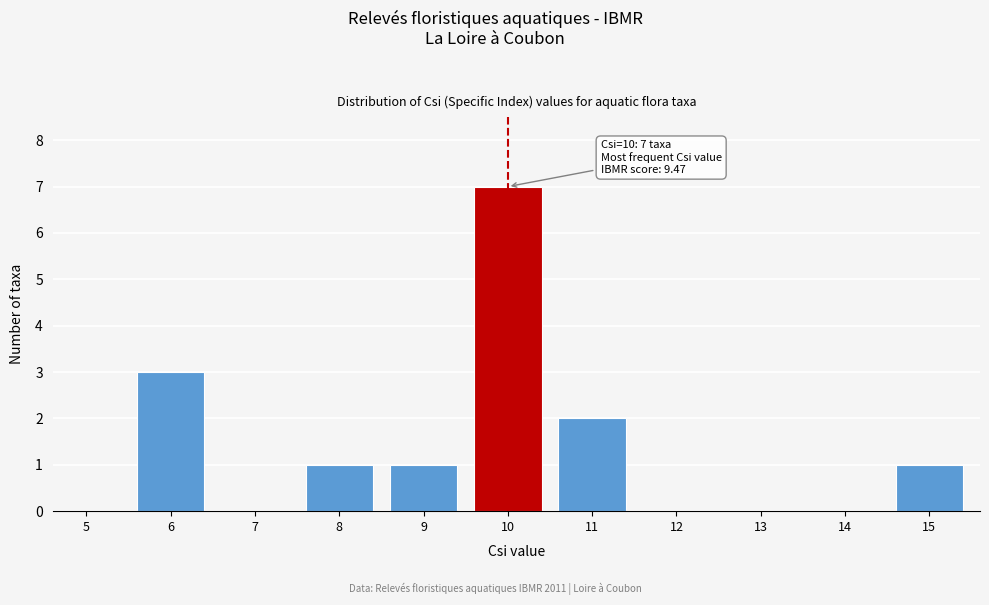

Reading left to right, list all the values displayed in this chart.

5=0	6=3	7=0	8=1	9=1	10=7	11=2	12=0	13=0	14=0	15=1